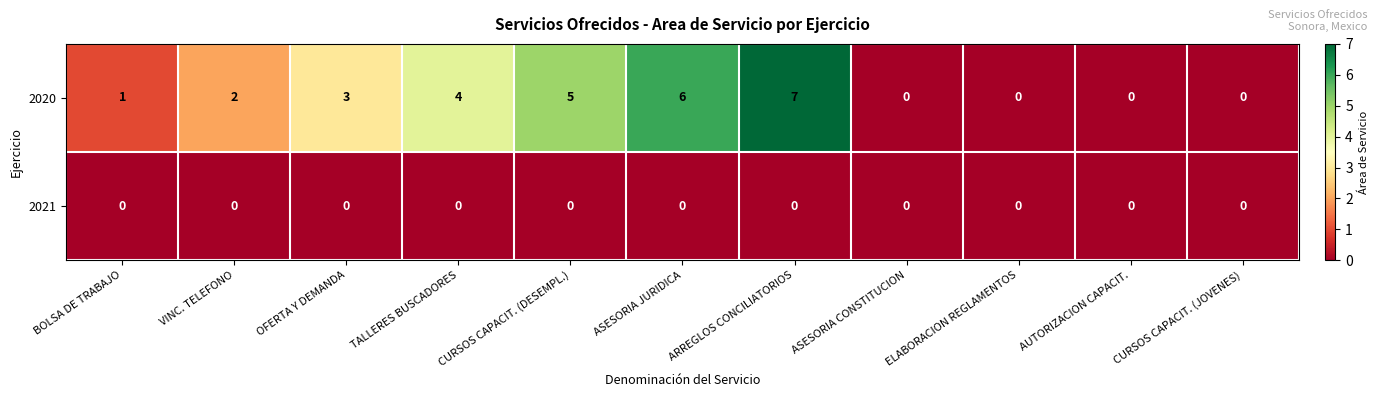

Is it true that 2020 equals 4 at TALLERES BUSCADORES?

True